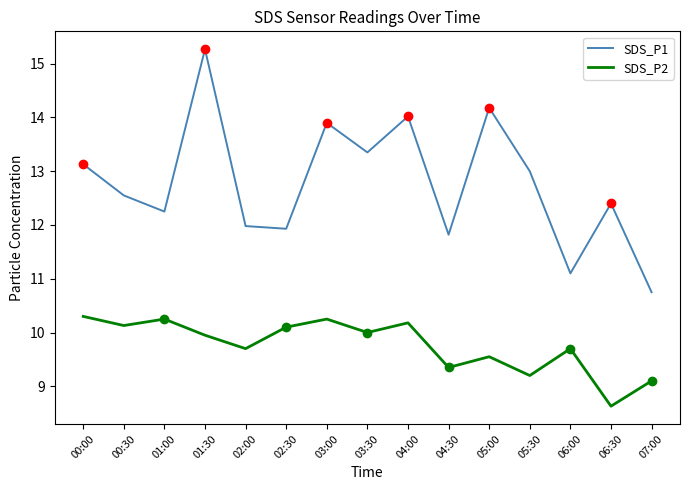

At 04:30, list the series in order from smallest to largest.

SDS_P2, SDS_P1